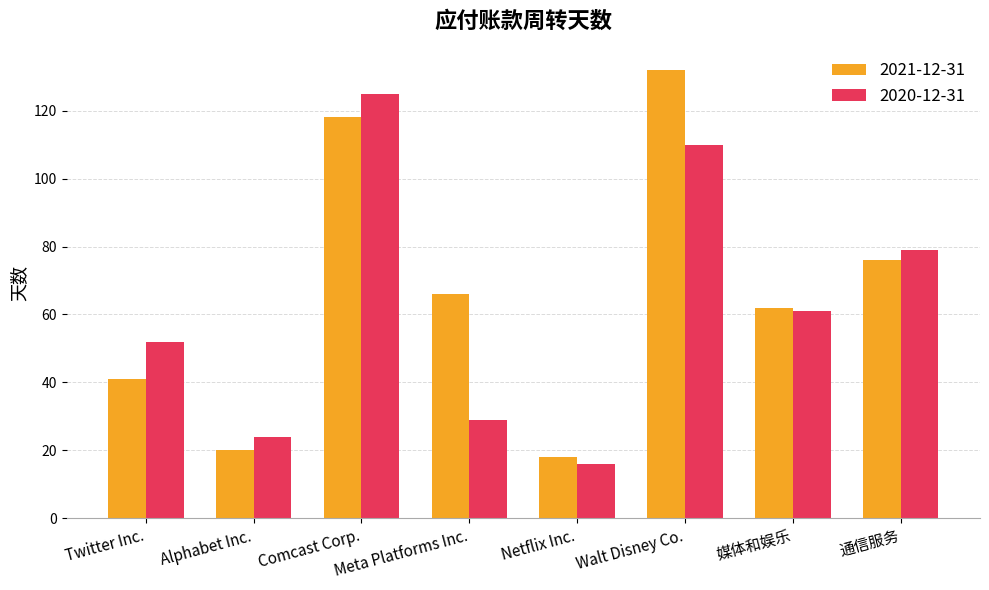

What is the minimum value for 2020-12-31?

16